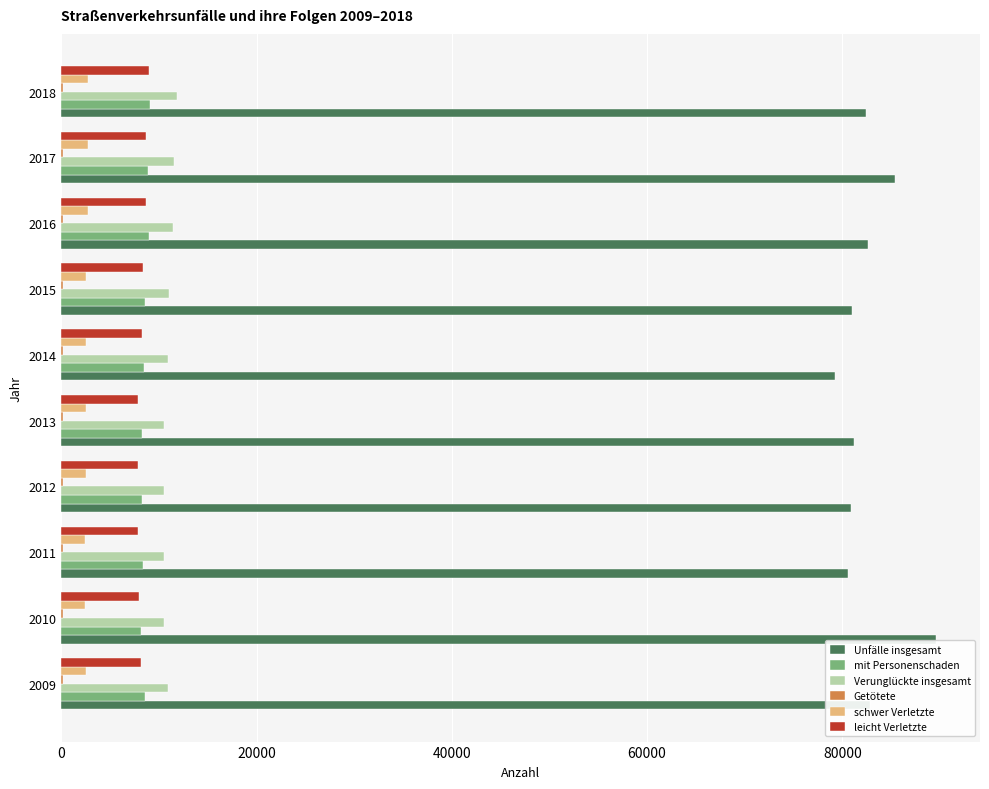

What is the sum of all schwer Verletzte values?

25442